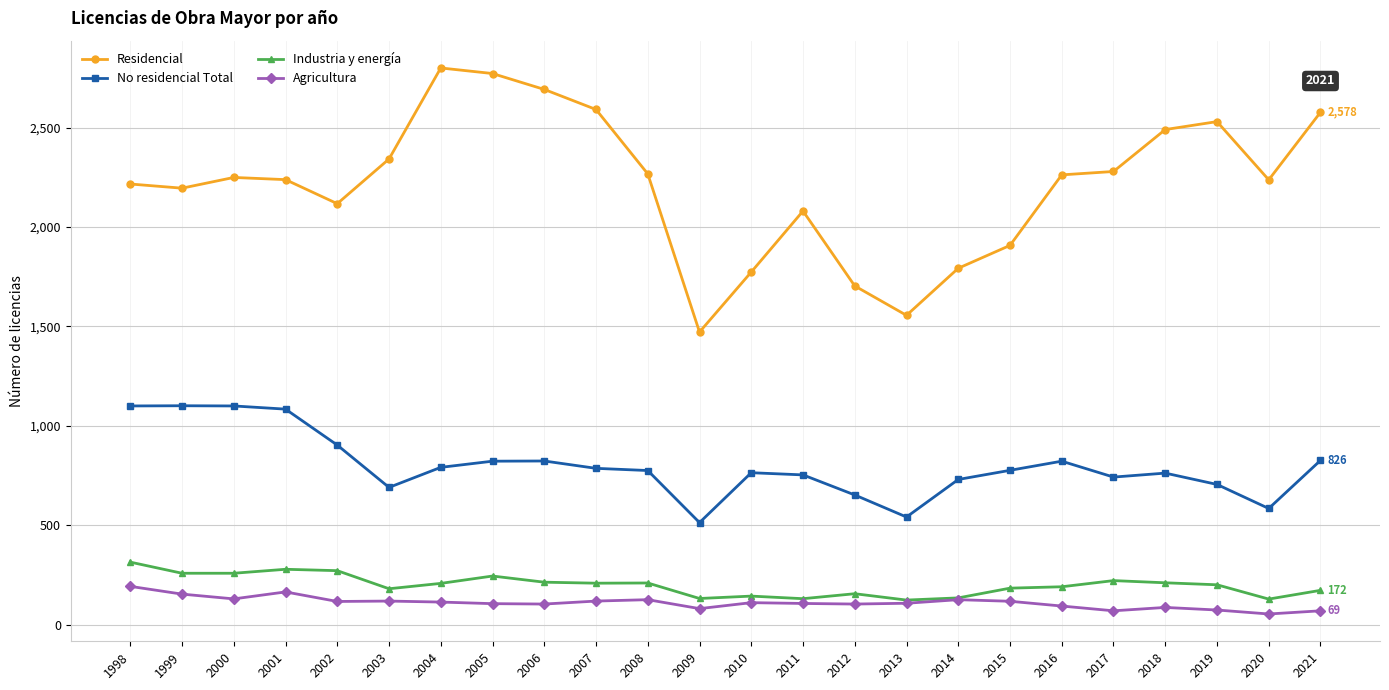

What is the total value across all series at 2018?

3549